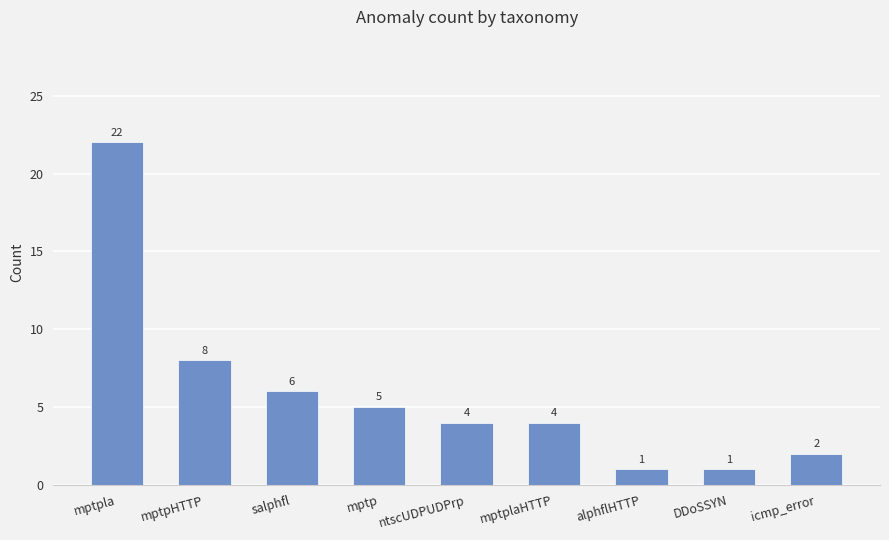

Between mptp and ntscUDPUDPrp, which is larger?

mptp